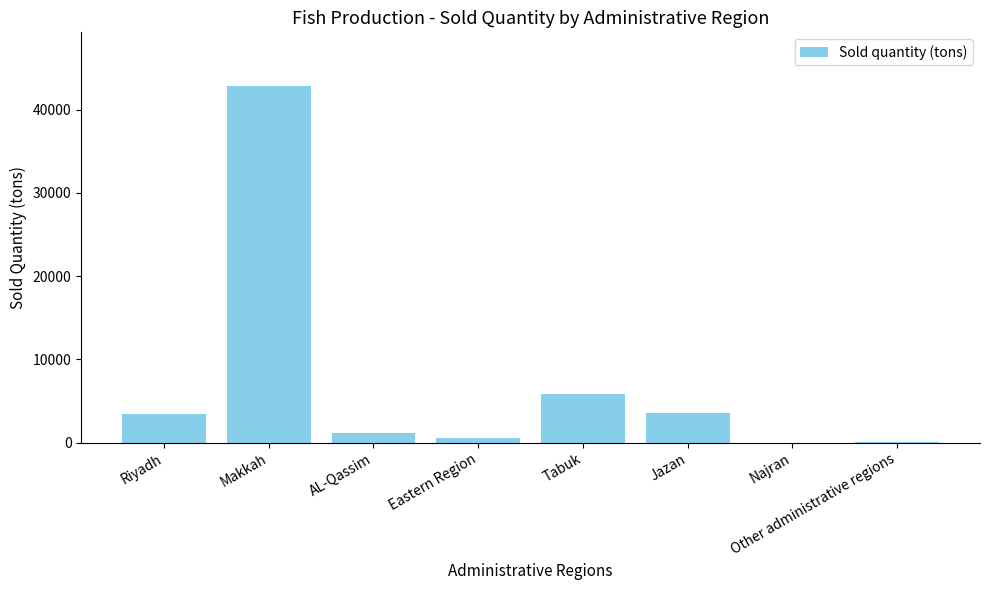

What is the greatest value displayed?

42844.0